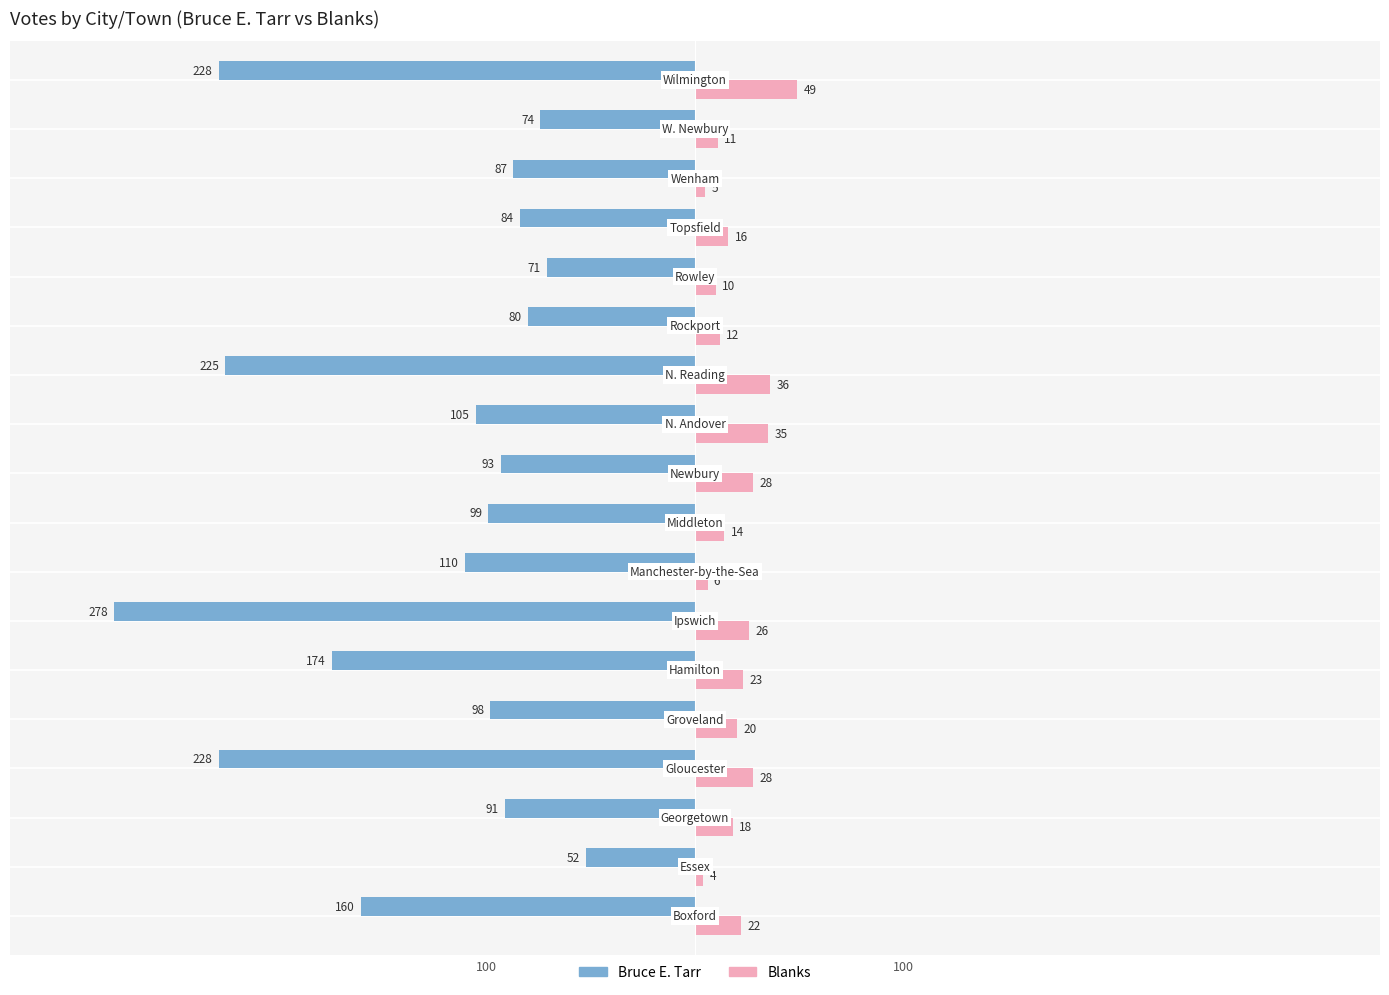

List the series in order of their peak value, highest first.

Blanks, Bruce E. Tarr